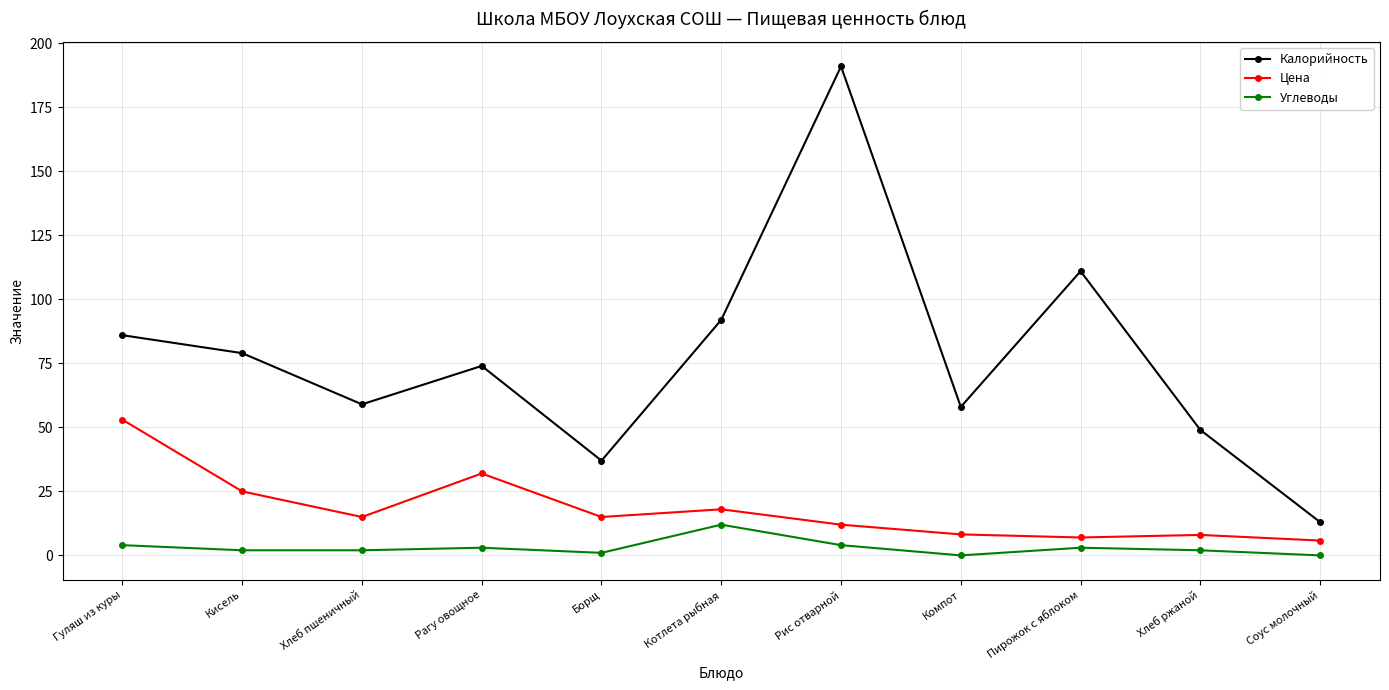

The value of Цена at Компот is 8.2. True or false?

True